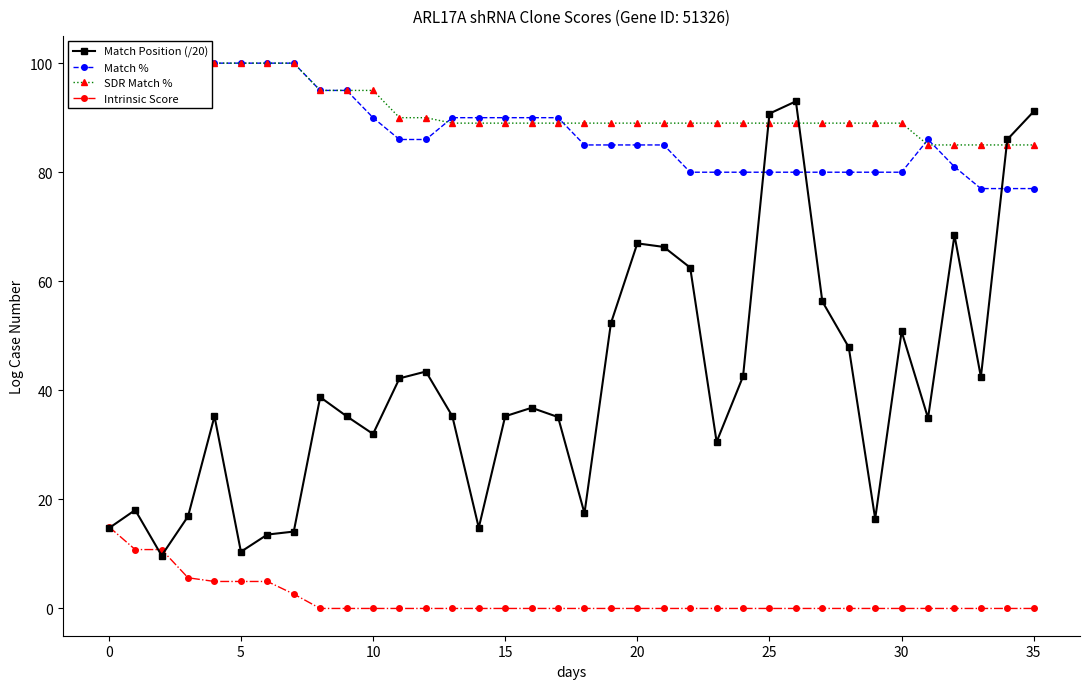

What is the value of the Intrinsic Score point at the 31st from the left?

5.0